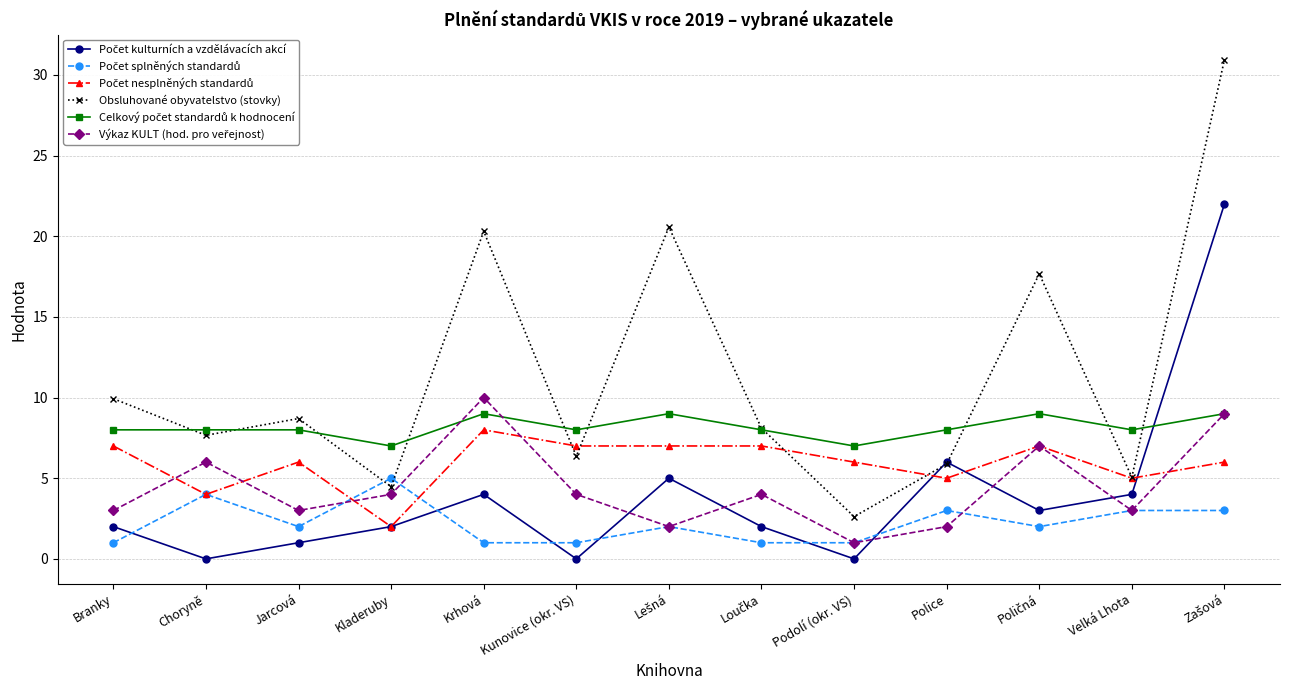

True or false: Obsluhované obyvatelstvo (stovky) has a value of 8.7 at Jarcová.

True